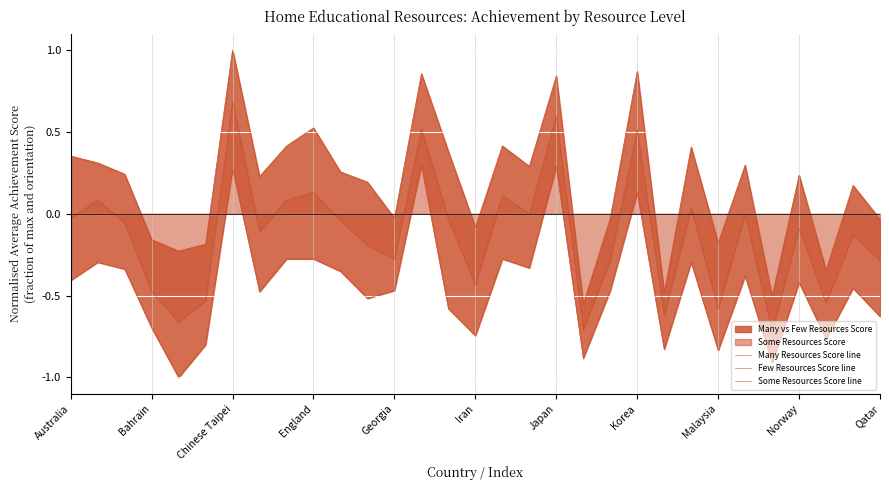

True or false: Some Resources Score line and Many Resources Score line cross at least once.

False